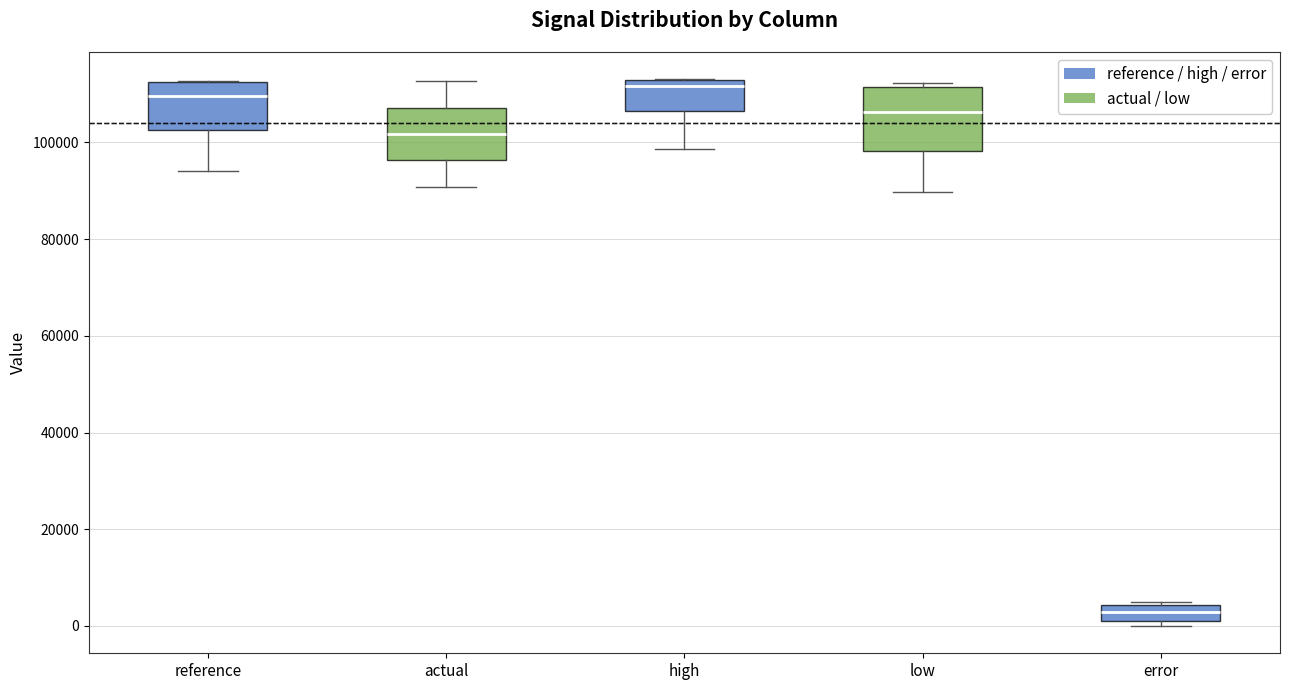

Which box's median line is the lowest?

error